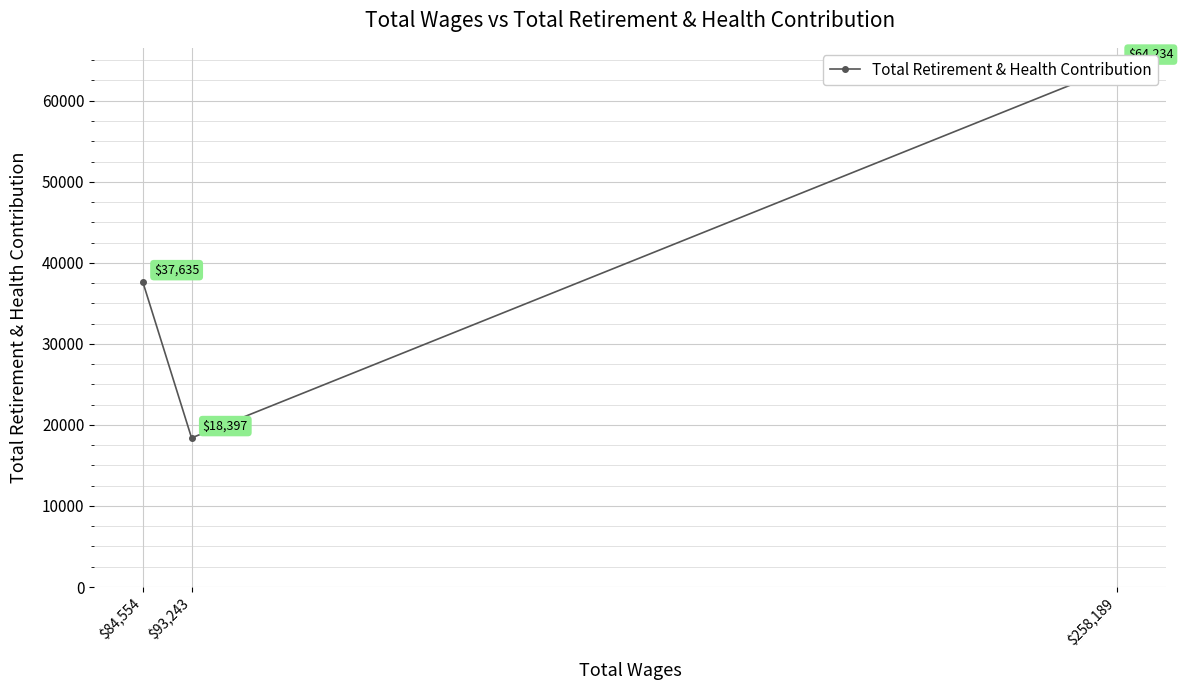

Does the chart display data point markers on the line(s)?

Yes